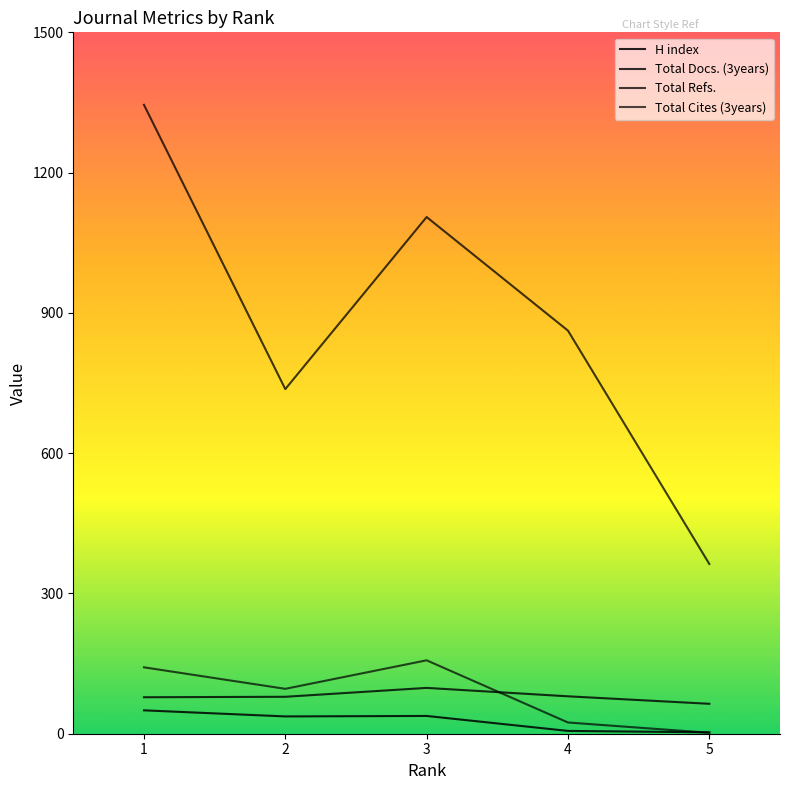

Is this an area chart (filled region under the line)?

No